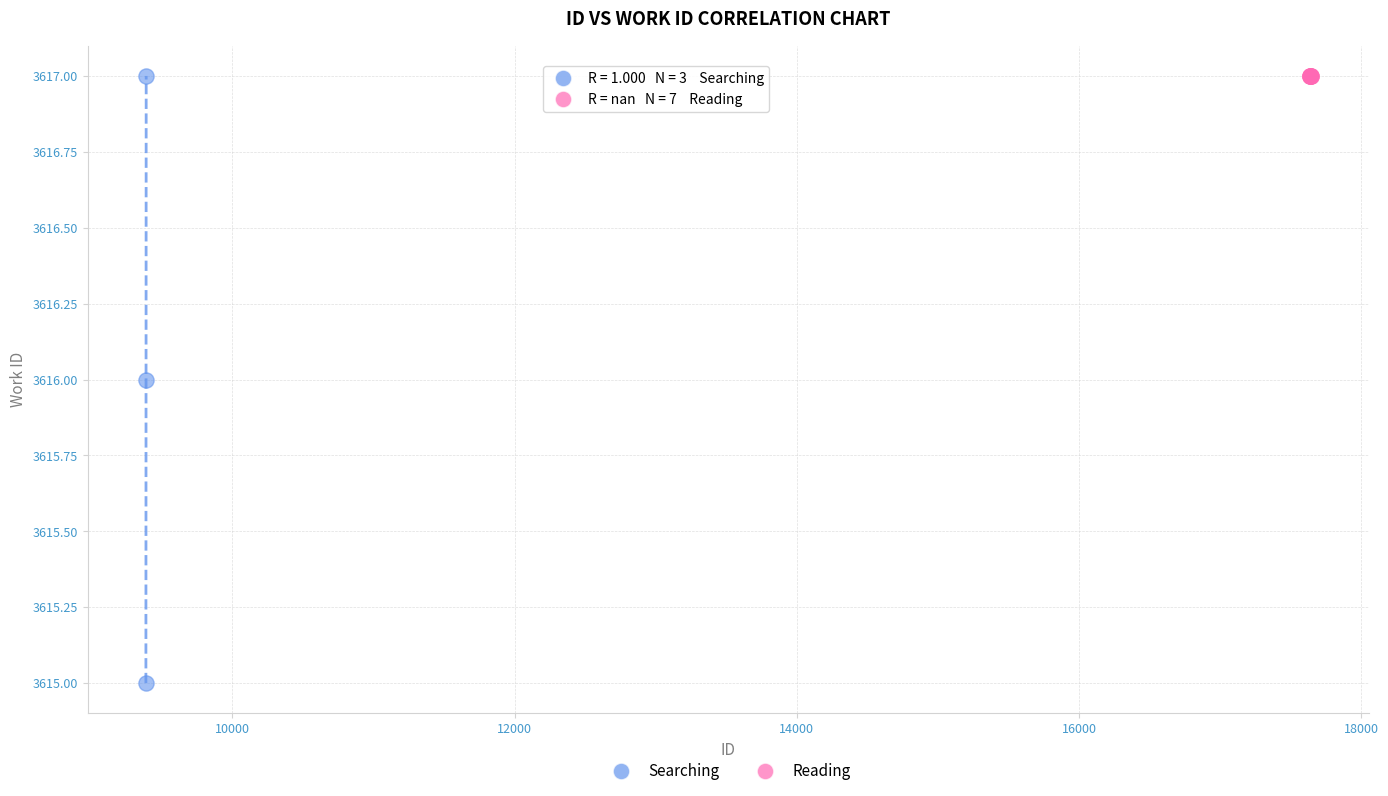

Which series reaches the minimum Y coordinate?

Searching